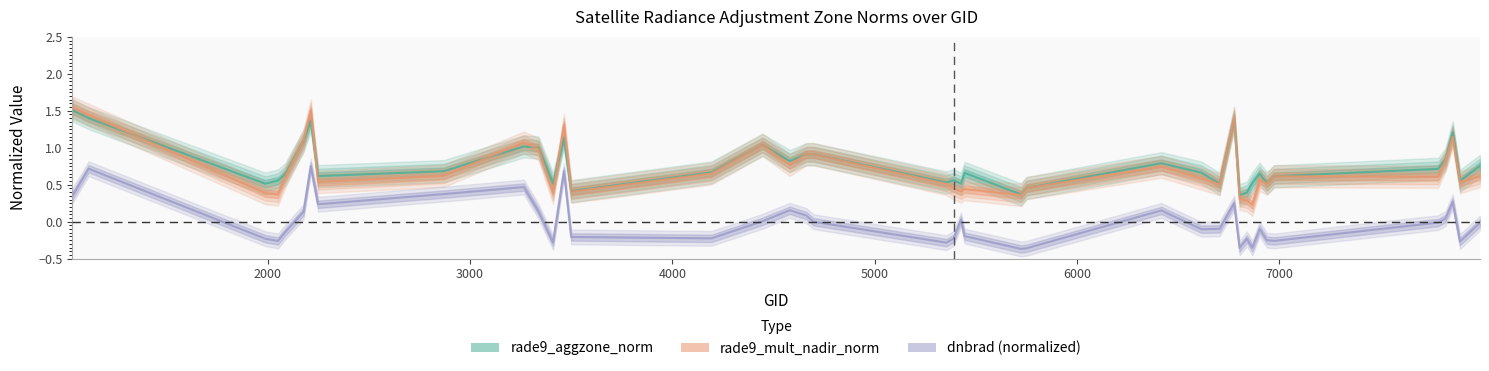

True or false: rade9_aggzone_norm and dnbrad intersect in this chart.

False